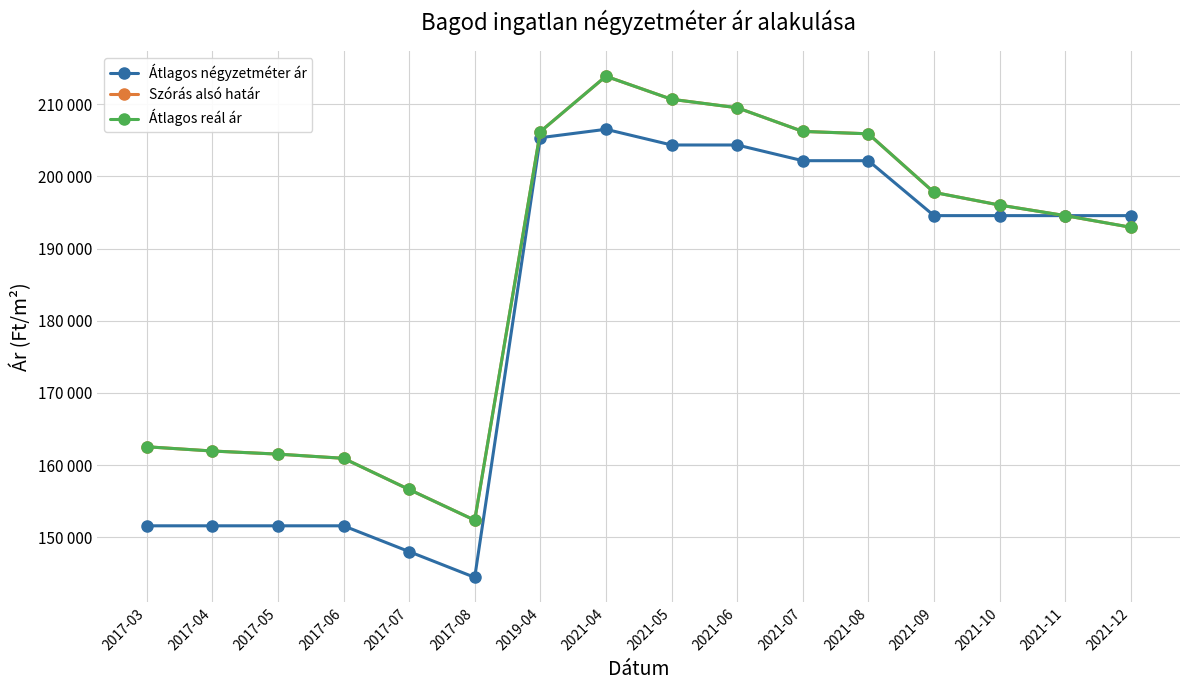

How many lines are shown in the chart?

3